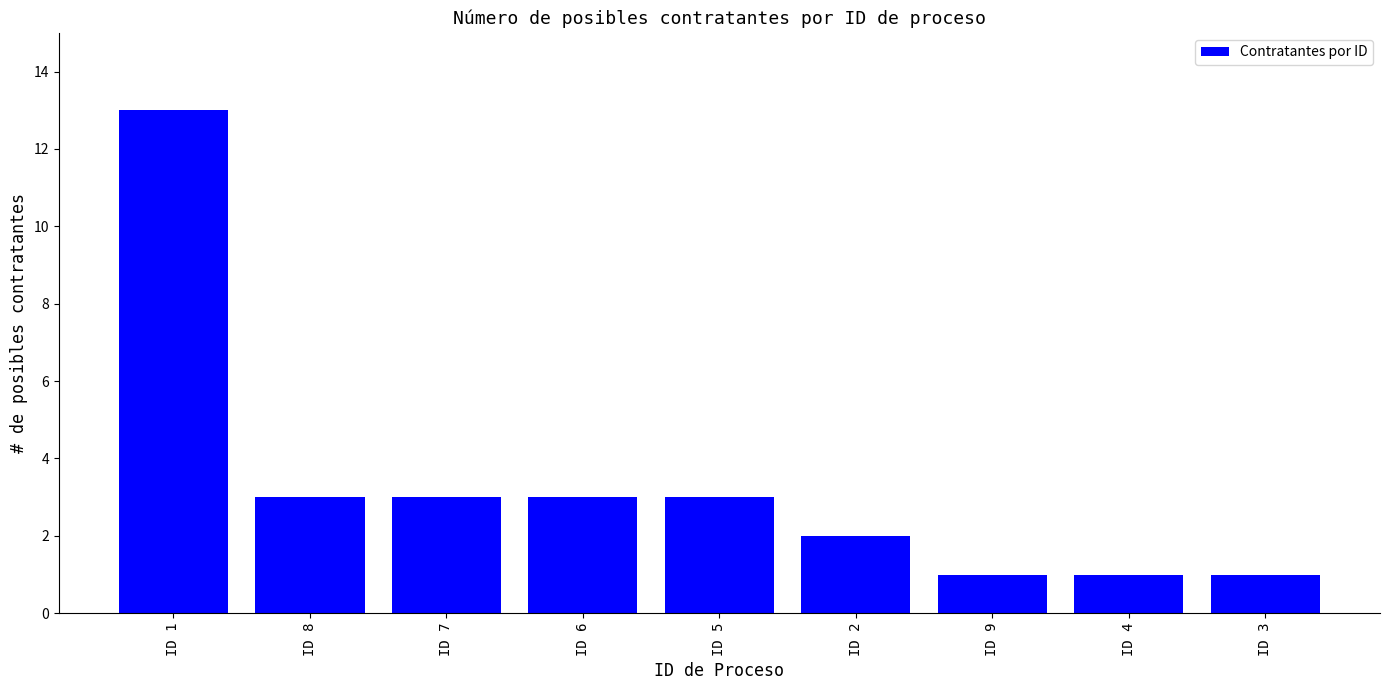

Are the bars grouped side by side (vs. stacked)?

No